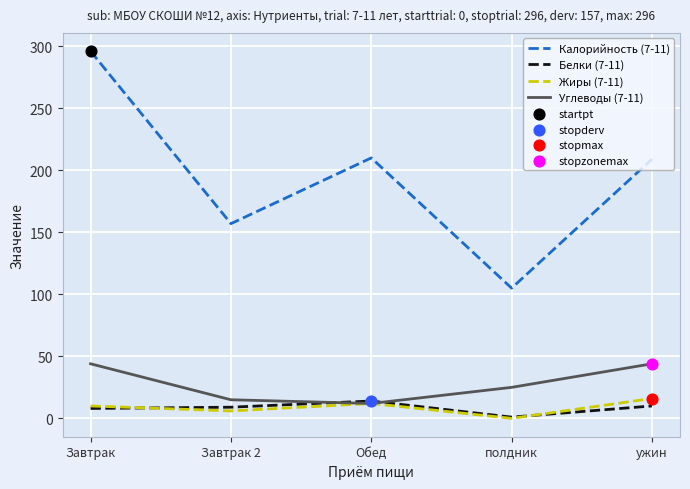

What is the total value across all series at Завтрак 2?

187